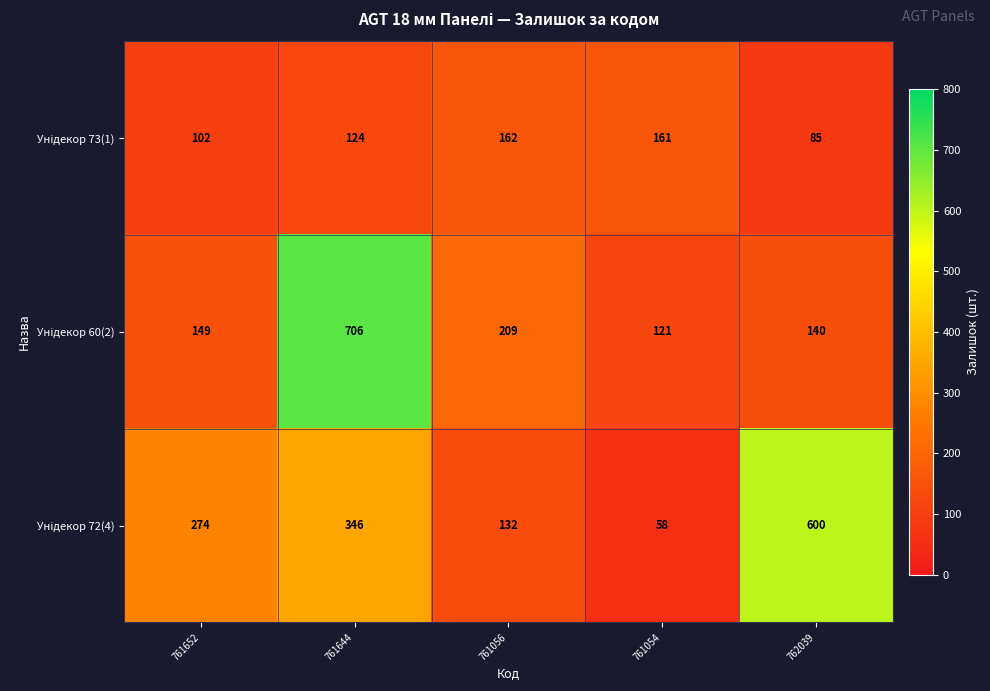

Which category has the lowest value across all series?

761054